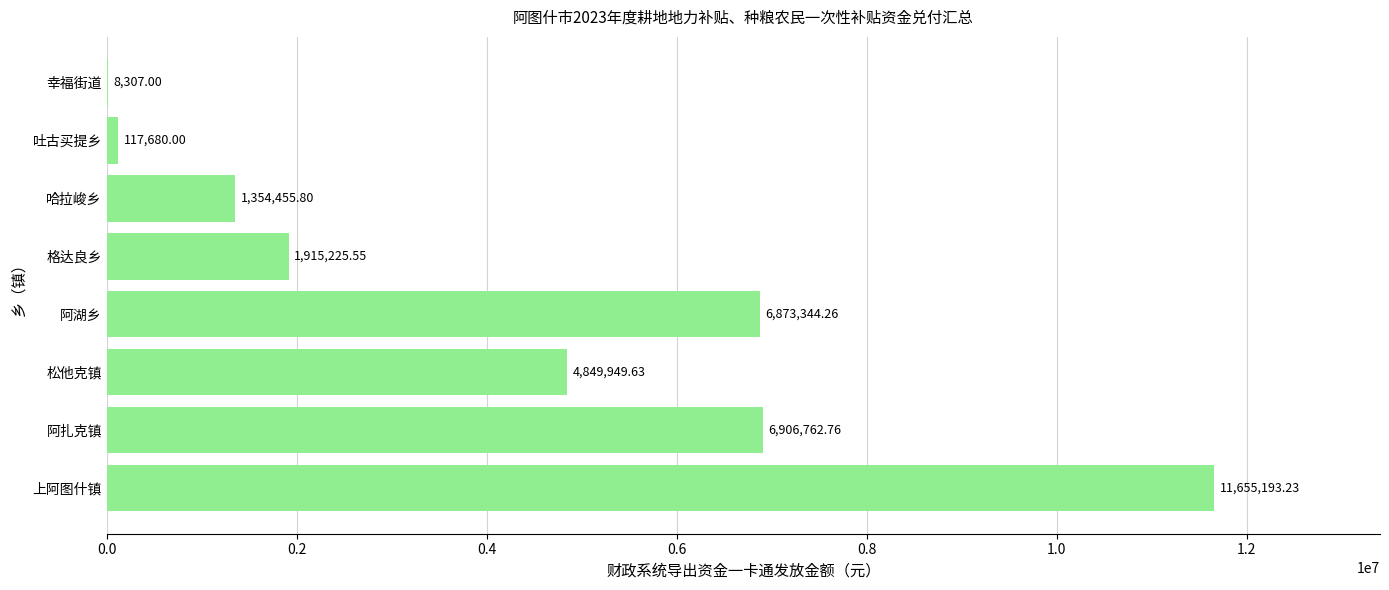

How many distinct data groups are displayed?

1